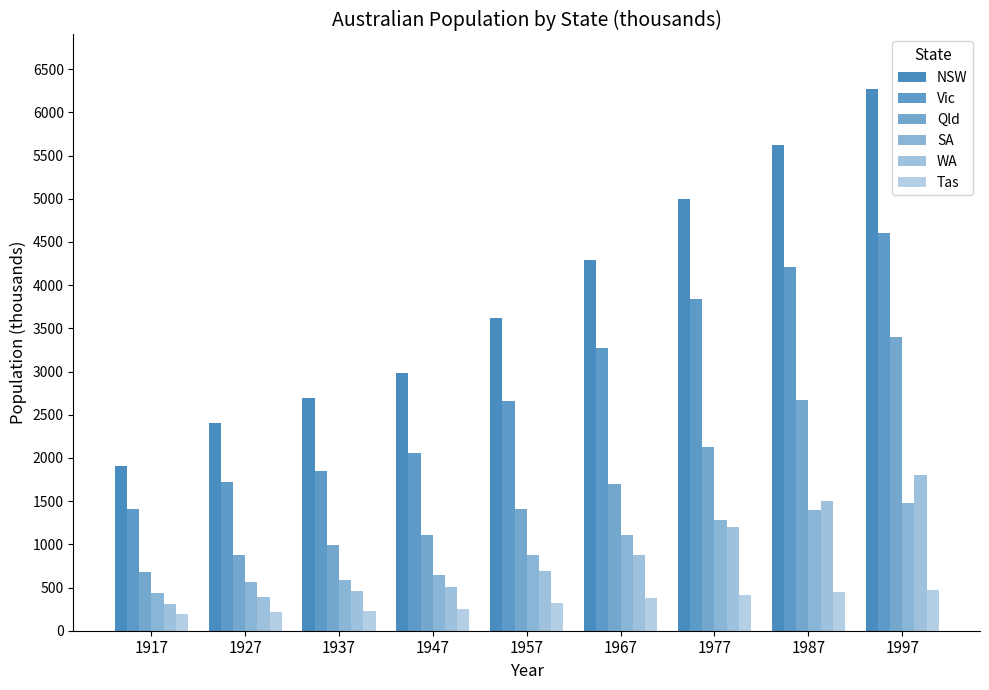

Where does the Qld series first go above 1413?

1967